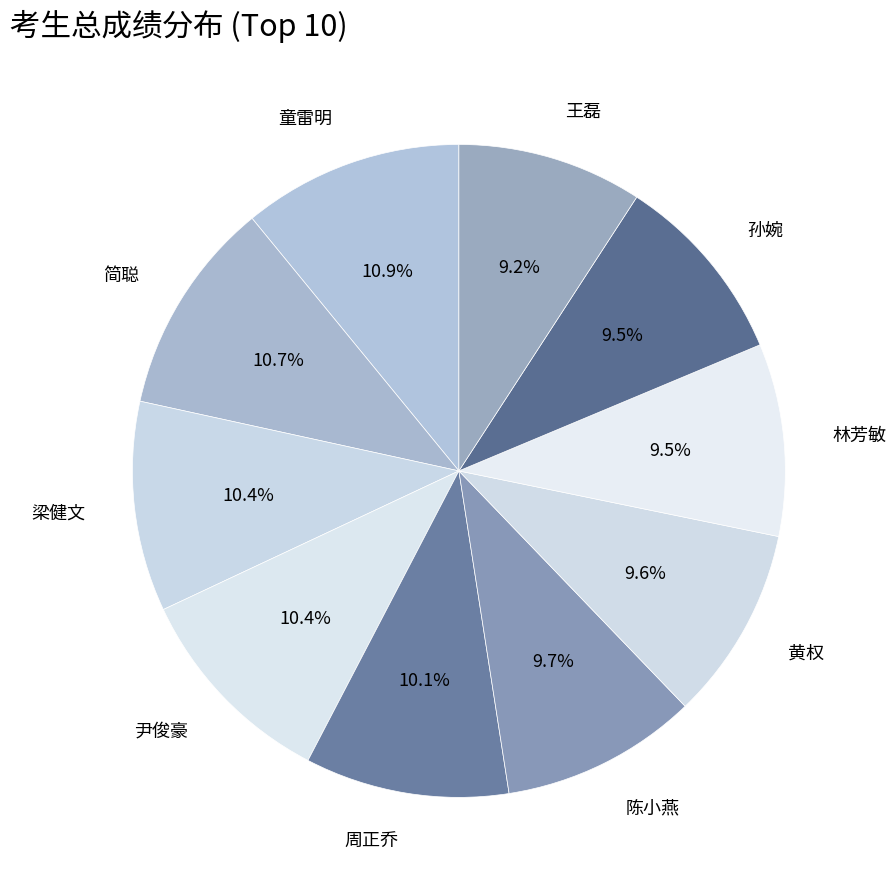

Approximately how many times larger is the value at 童雷明 compared to 简聪?

1.0